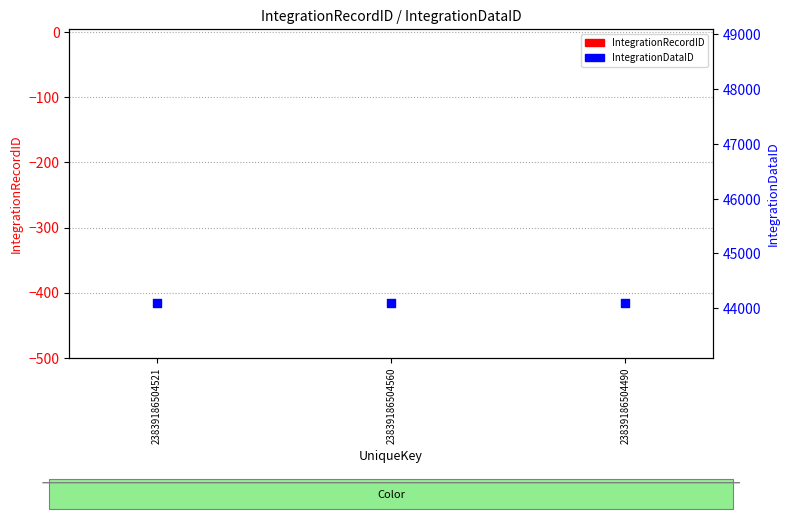

Is the value of IntegrationRecordID at 23839186504521 greater than the value of IntegrationDataID at 23839186504560?

No